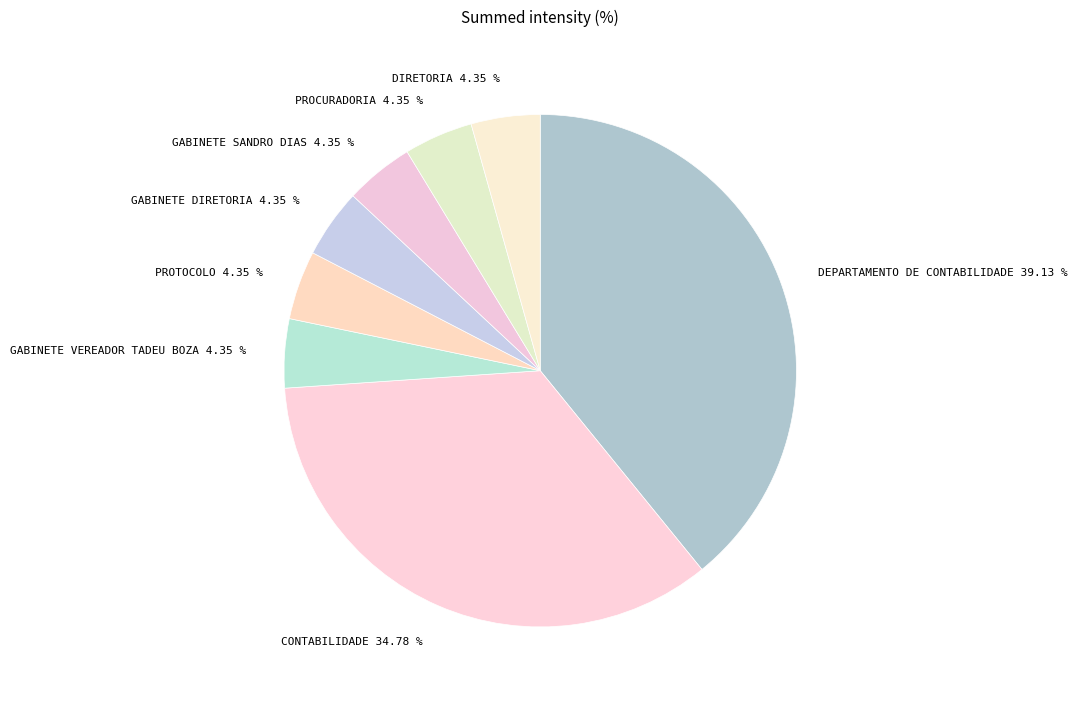

Count the number of slices in the pie.

8